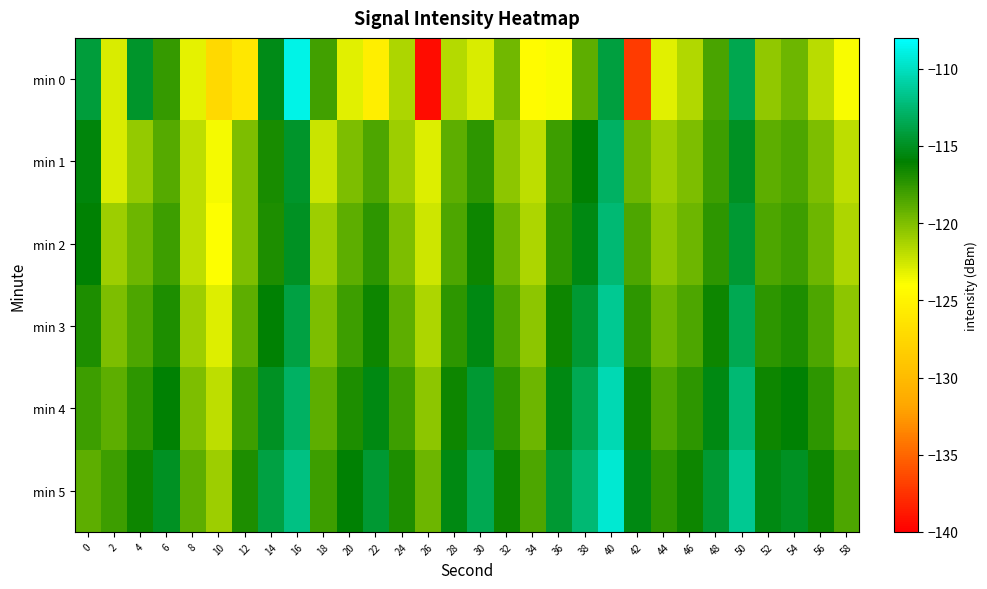

Which has a higher value, 8 or 34?

8